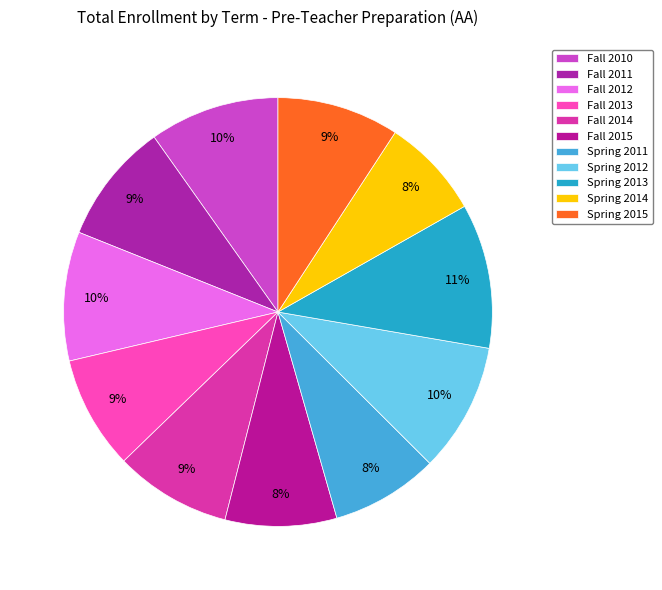

How many slices are in this pie chart?

11